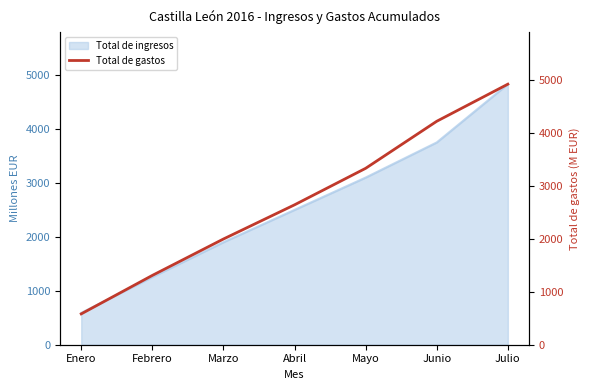

What is the sum of all values?

18988